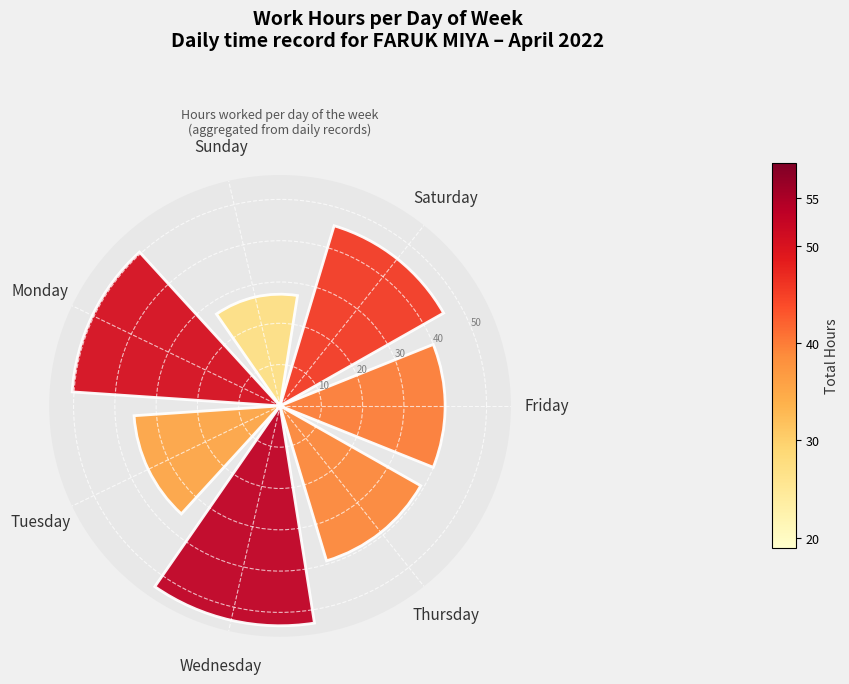

Which label corresponds to the largest value in the chart?

Wednesday